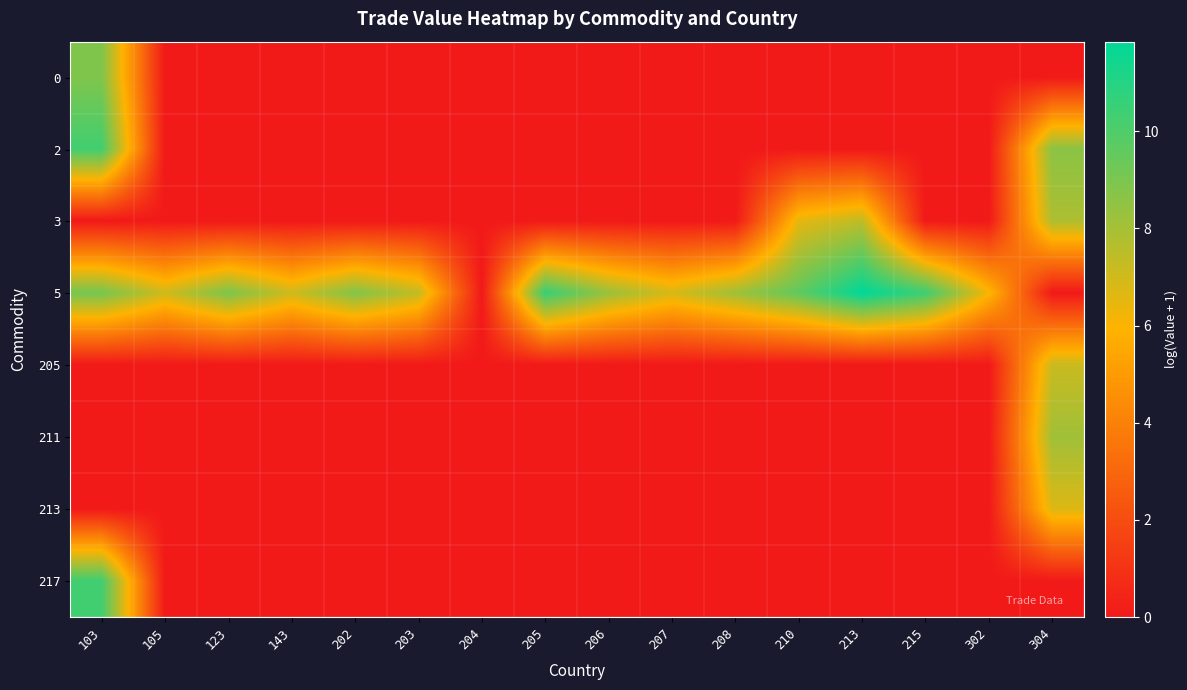

At 207, list the series in order from smallest to largest.

0, 2, 3, 205, 211, 213, 217, 5